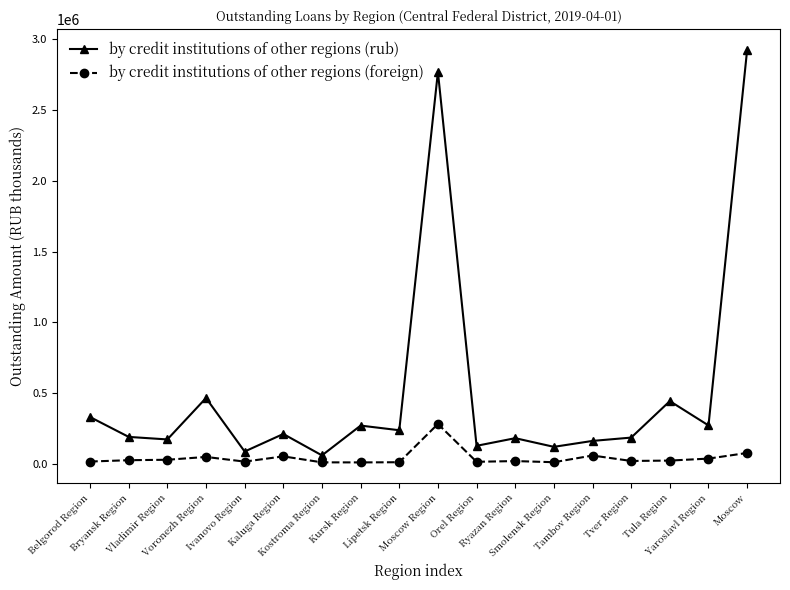

What is the maximum value for by credit institutions of other regions (foreign)?

280063